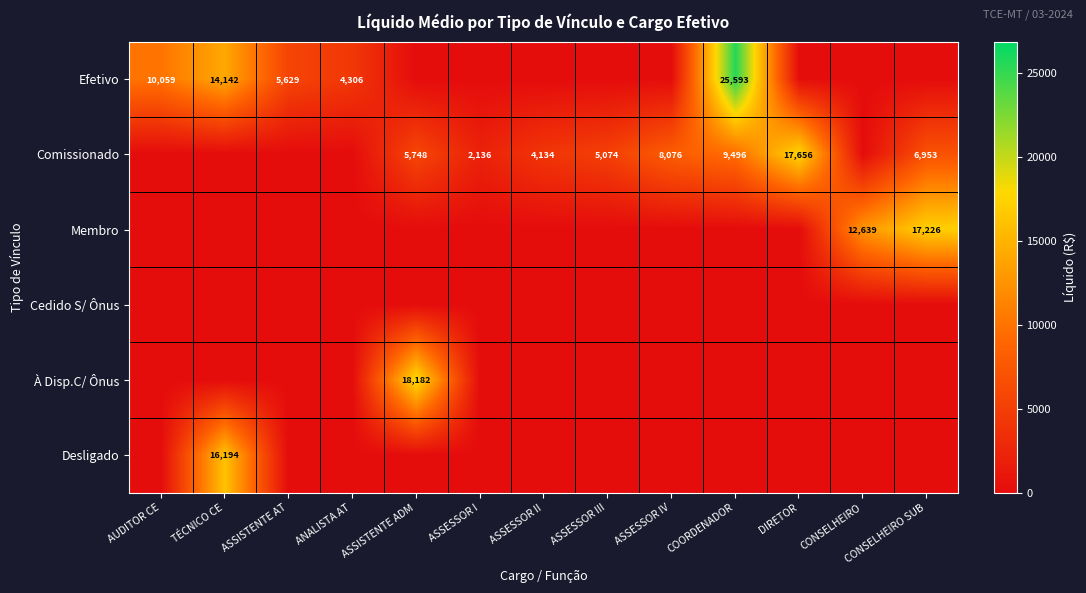

Which series has the largest range (max minus min)?

Efetivo